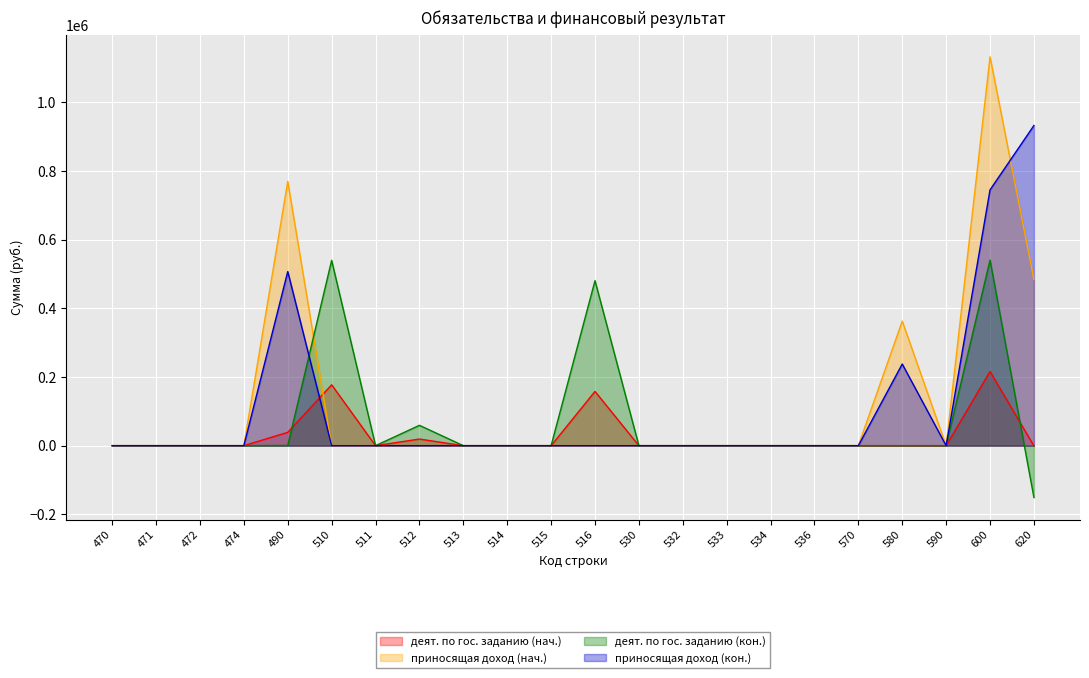

At how many categories does at least one series exceed 643842?

3